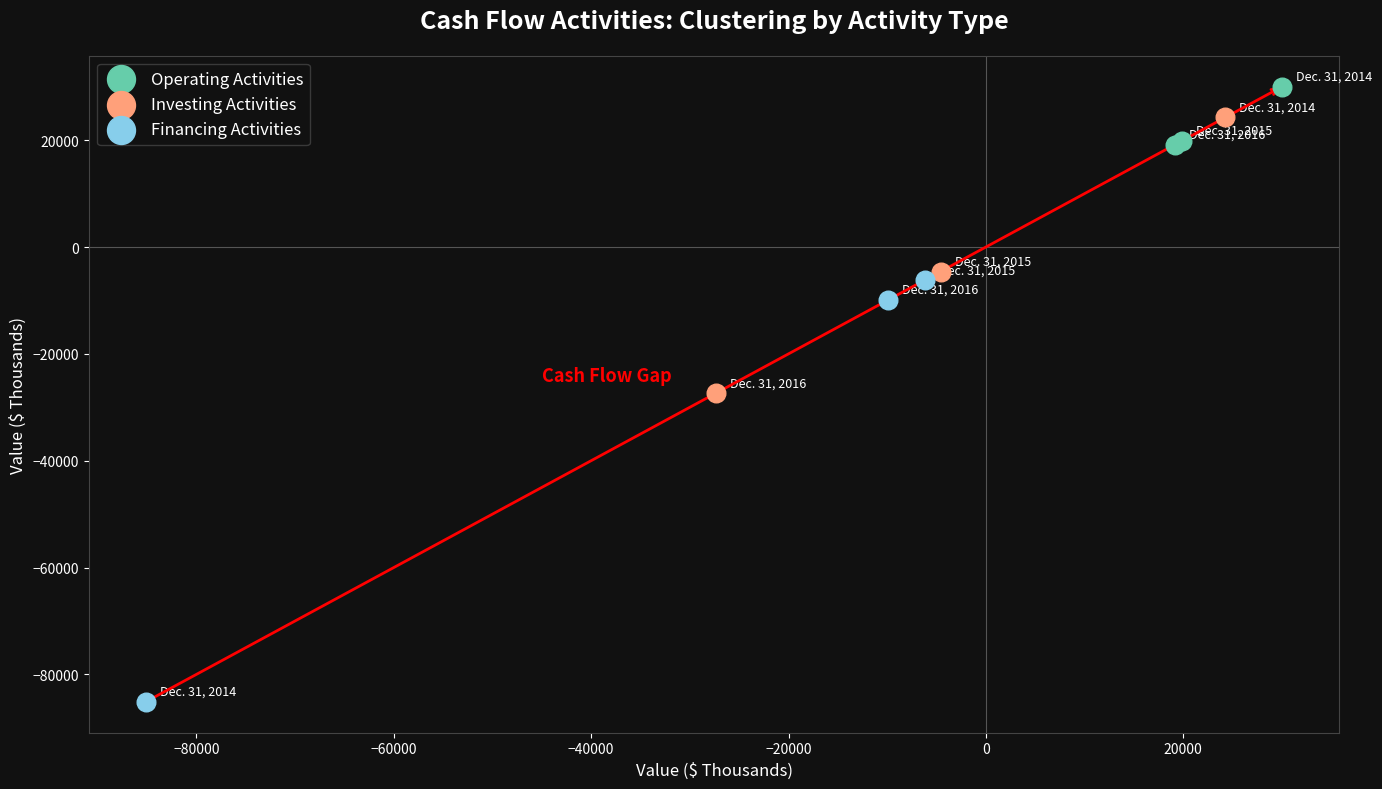

Which series has the largest Y range (max minus min)?

Financing Activities